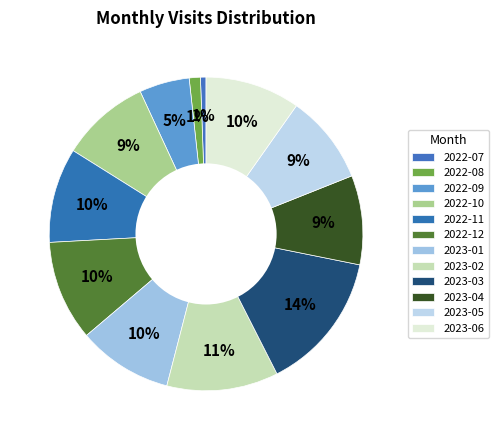

Is it true that 2023-06 is 1% of the pie?

False